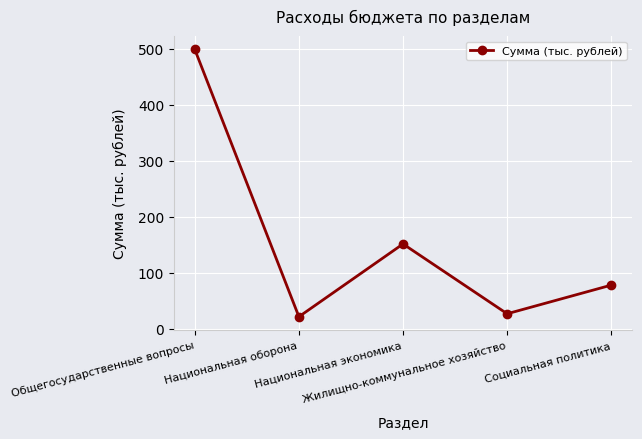

Which has a higher value, Национальная экономика or Социальная политика?

Национальная экономика